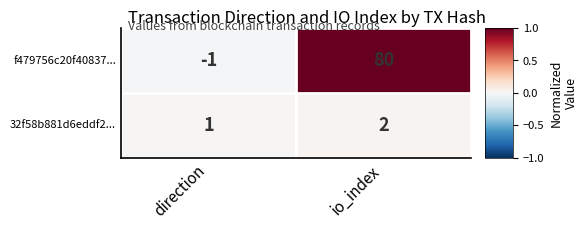

At which category is the sum across all series the highest?

io_index